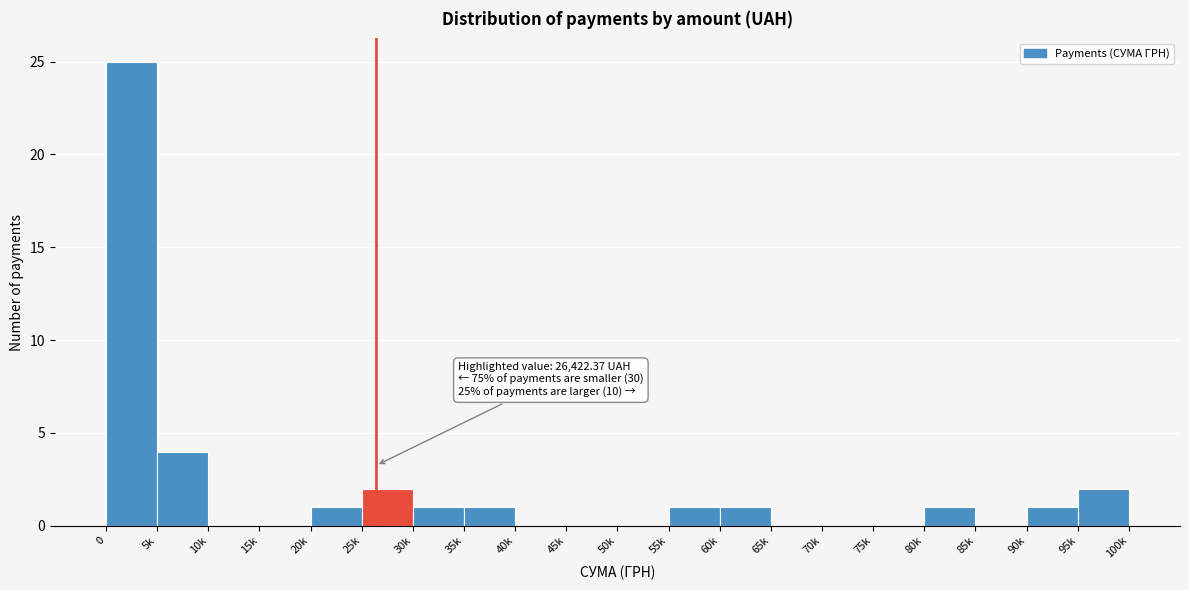

Reading left to right, extract all data points from this chart.

0=25	5k=4	10k=0	15k=0	20k=1	25k=2	30k=1	35k=1	40k=0	45k=0	50k=0	55k=1	60k=1	65k=0	70k=0	75k=0	80k=1	85k=0	90k=1	95k=2